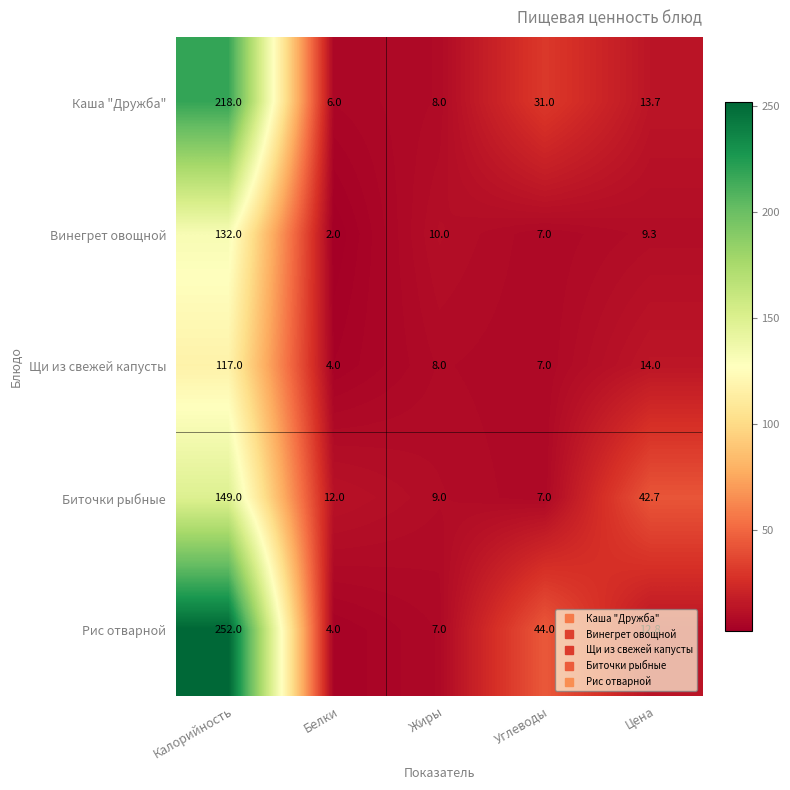

Where is Биточки рыбные nearest to the value 78?

Цена